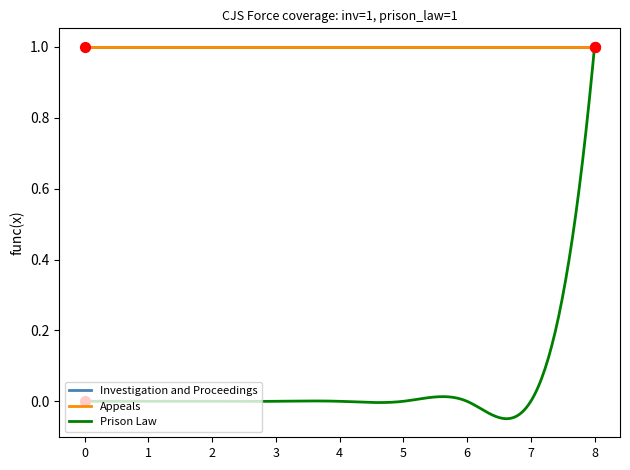

Is this an area chart (filled region under the line)?

No